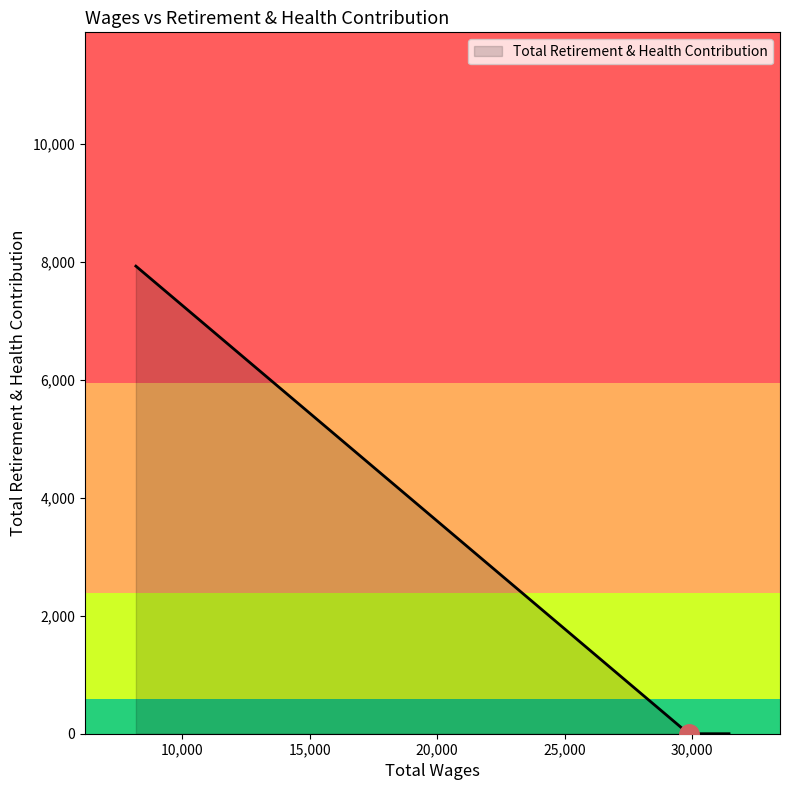

What is the greatest value displayed?

7929